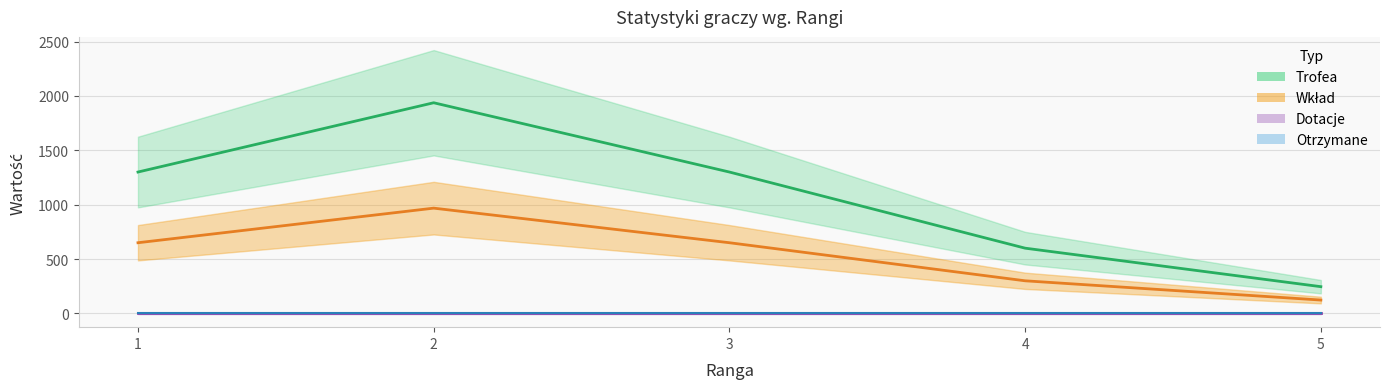

What is the smallest value displayed?

123